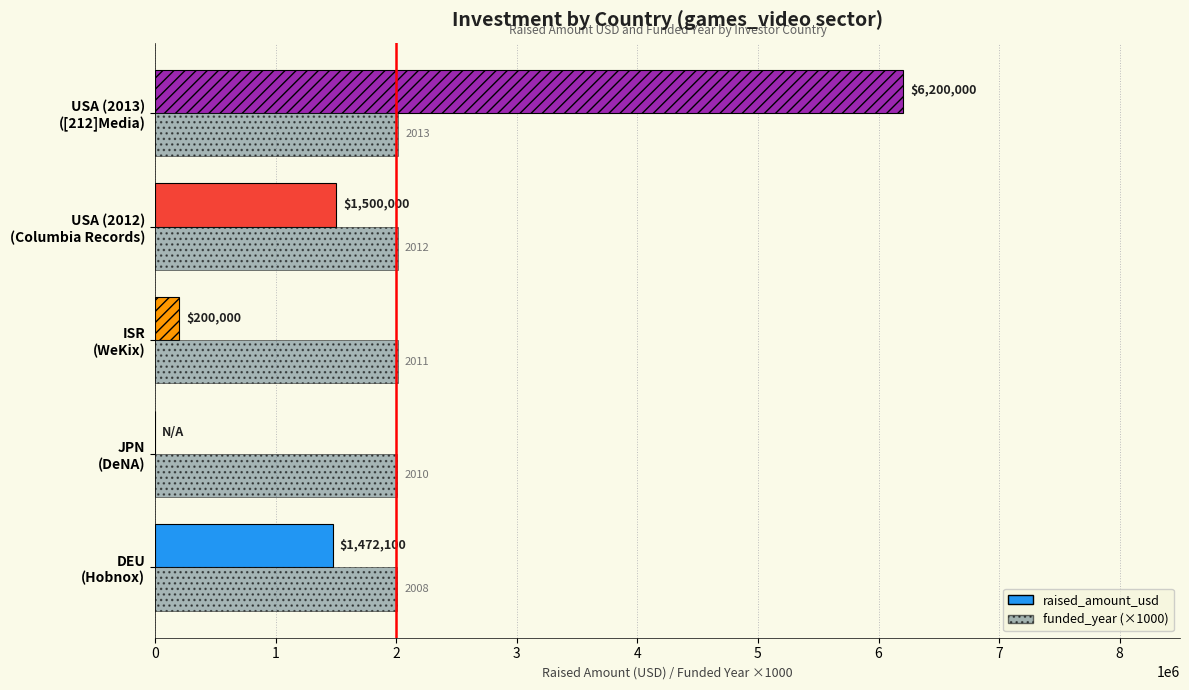

What are all the series names shown in the legend?

raised_amount_usd, funded_year (×1000)